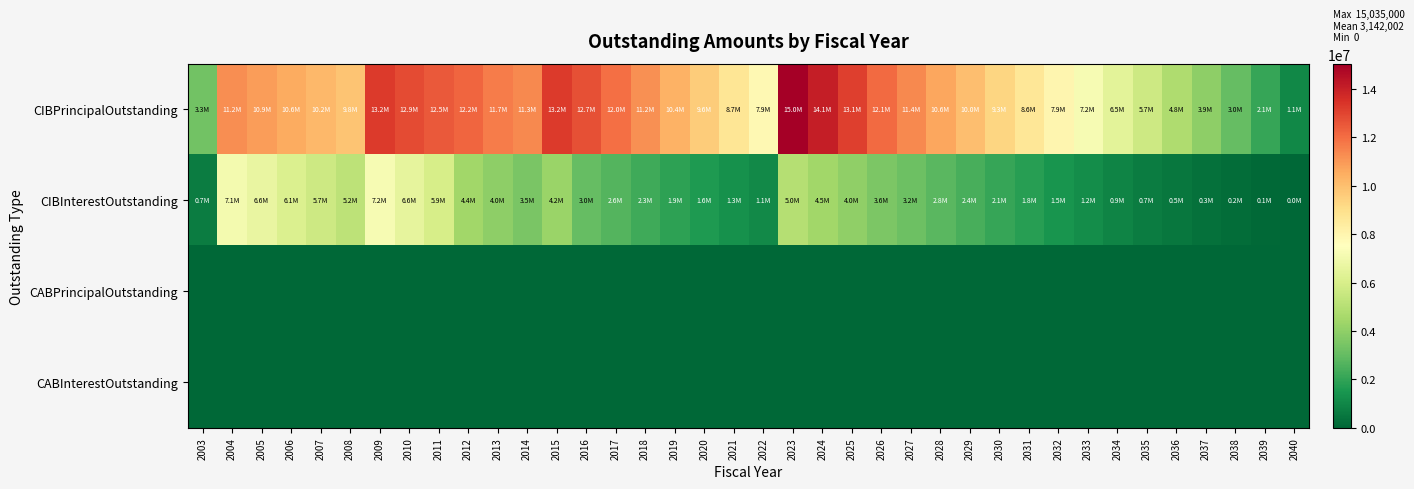

Reading left to right, extract all data points from this chart.

CIBPrincipalOutstanding: 2003=3330000.0	2004=11225000.0	2005=10900000.0	2006=10555000.0	2007=10200000.0	2008=9835000.0	2009=13250000.0	2010=12860000.0	2011=12455000.0	2012=12185000.0	2013=11660000.0	2014=11345000.0	2015=13235000.0	2016=12725000.0	2017=11955000.0	2018=11180000.0	2019=10390000.0	2020=9580000.0	2021=8745000.0	2022=7860000.0	2023=15035000.0	2024=14090000.0	2025=13105000.0	2026=12090000.0	2027=11375000.0	2028=10635000.0	2029=9990000.0	2030=9325000.0	2031=8640000.0	2032=7935000.0	2033=7210000.0	2034=6450000.0	2035=5650000.0	2036=4815000.0	2037=3940000.0	2038=3020000.0	2039=2060000.0	2040=1055000.0
CIBInterestOutstanding: 2003=671824.6	2004=7078980.8	2005=6640323.8	2006=6142531.2	2007=5655088.8	2008=5178296.2	2009=7196797.5	2010=6569748.8	2011=5940506.2	2012=4430606.2	2013=3955787.5	2014=3505756.2	2015=4235000.0	2016=3007818.9	2017=2642976.0	2018=2279547.5	2019=1936434.5	2020=1615719.5	2021=1321399.8	2022=1057983.5	2023=4962839.8	2024=4454455.8	2025=3995198.5	2026=3572539.3	2027=3176069.5	2028=2794950.0	2029=2431612.5	2030=2088450.0	2031=1765937.5	2032=1464525.0	2033=1185090.6	2034=929334.4	2035=699428.1	2036=497112.5	2037=324200.0	2038=185000.0	2039=83400.0	2040=21100.0
CABPrincipalOutstanding: 2003=0.0	2004=0.0	2005=0.0	2006=0.0	2007=0.0	2008=0.0	2009=0.0	2010=0.0	2011=0.0	2012=0.0	2013=0.0	2014=0.0	2015=0.0	2016=0.0	2017=0.0	2018=0.0	2019=0.0	2020=0.0	2021=0.0	2022=0.0	2023=0.0	2024=0.0	2025=0.0	2026=0.0	2027=0.0	2028=0.0	2029=0.0	2030=0.0	2031=0.0	2032=0.0	2033=0.0	2034=0.0	2035=0.0	2036=0.0	2037=0.0	2038=0.0	2039=0.0	2040=0.0
CABInterestOutstanding: 2003=0.0	2004=0.0	2005=0.0	2006=0.0	2007=0.0	2008=0.0	2009=0.0	2010=0.0	2011=0.0	2012=0.0	2013=0.0	2014=0.0	2015=0.0	2016=0.0	2017=0.0	2018=0.0	2019=0.0	2020=0.0	2021=0.0	2022=0.0	2023=0.0	2024=0.0	2025=0.0	2026=0.0	2027=0.0	2028=0.0	2029=0.0	2030=0.0	2031=0.0	2032=0.0	2033=0.0	2034=0.0	2035=0.0	2036=0.0	2037=0.0	2038=0.0	2039=0.0	2040=0.0